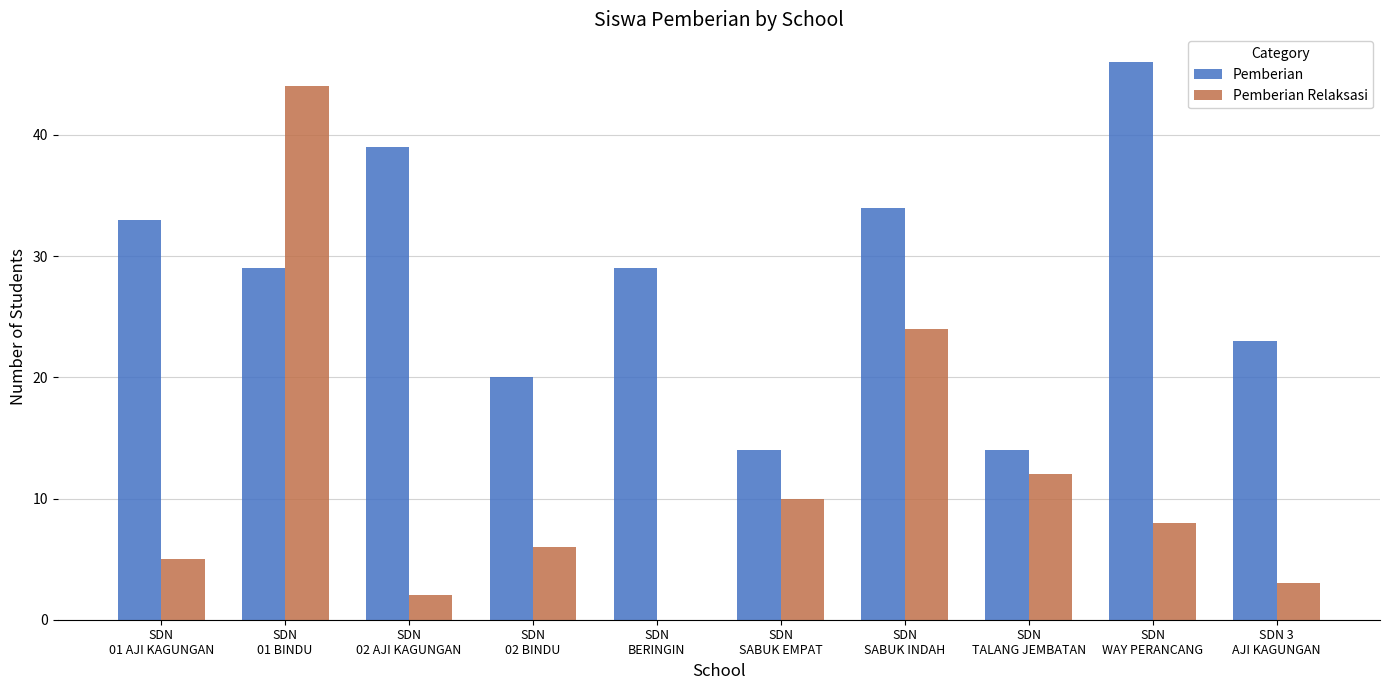

What is the greatest value displayed?

46